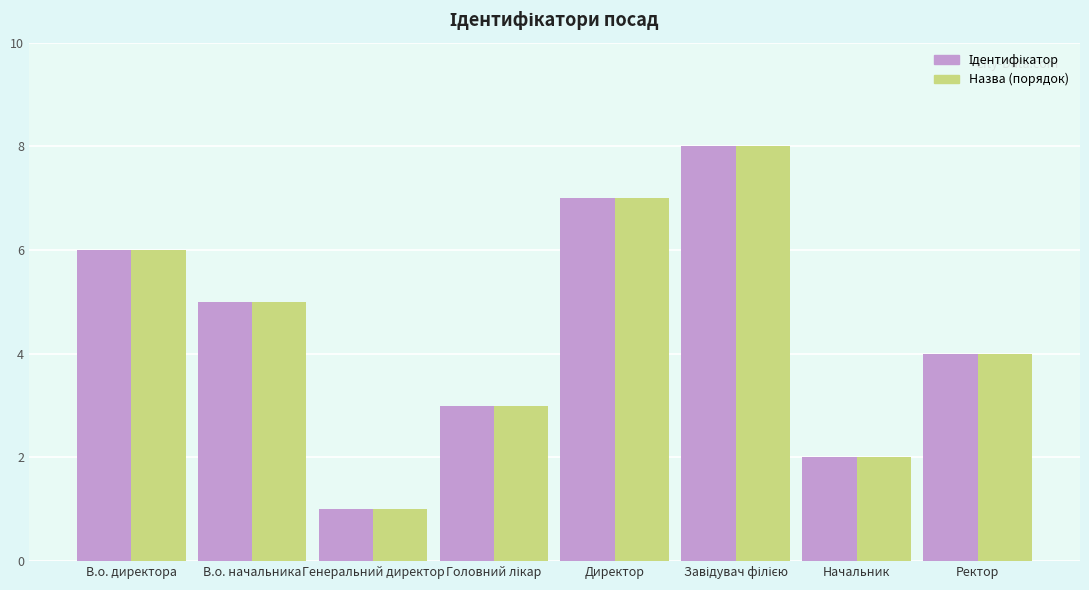

What is the total value across all series at Директор?

14